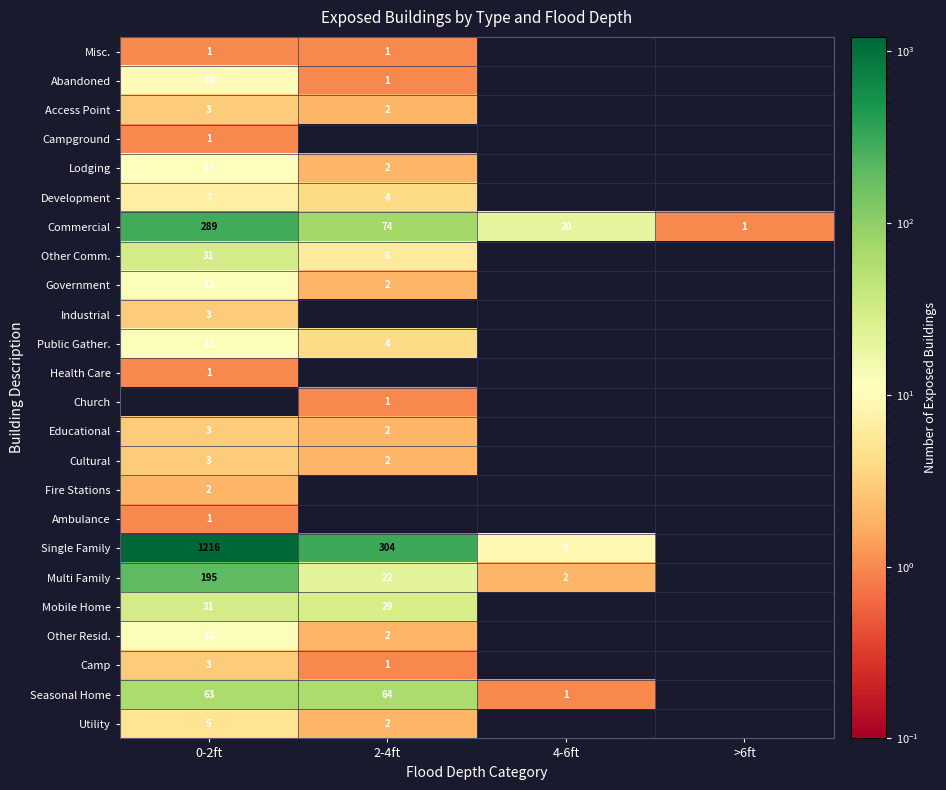

Is the value of Mobile Home at 2-4ft greater than the value of Government at 0-2ft?

Yes